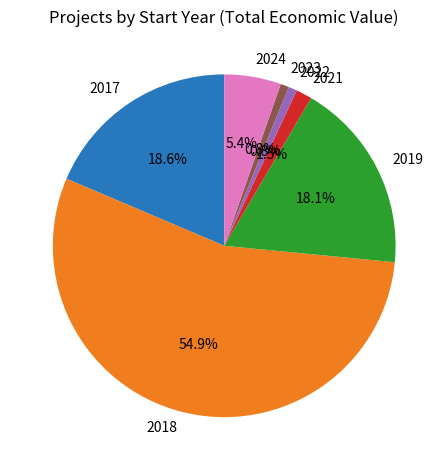

Which category has the biggest portion of the pie?

2018